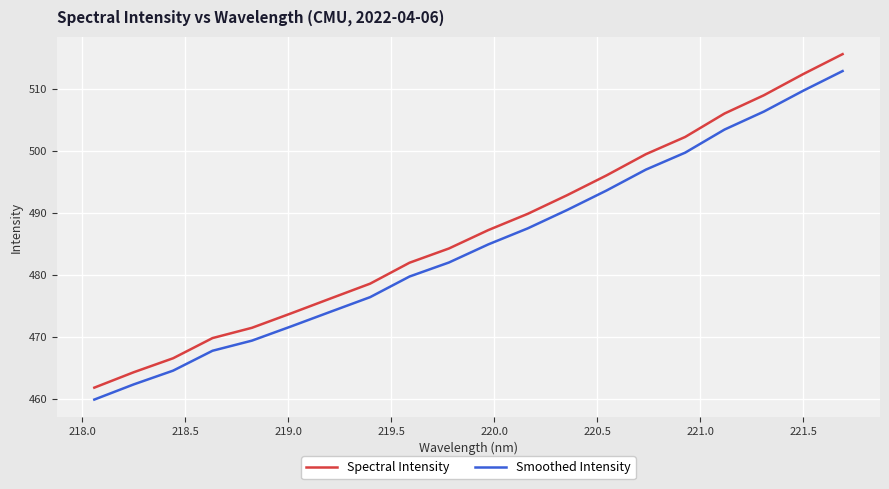

Rank the series by their maximum value, from highest to lowest.

Spectral Intensity, Smoothed Intensity